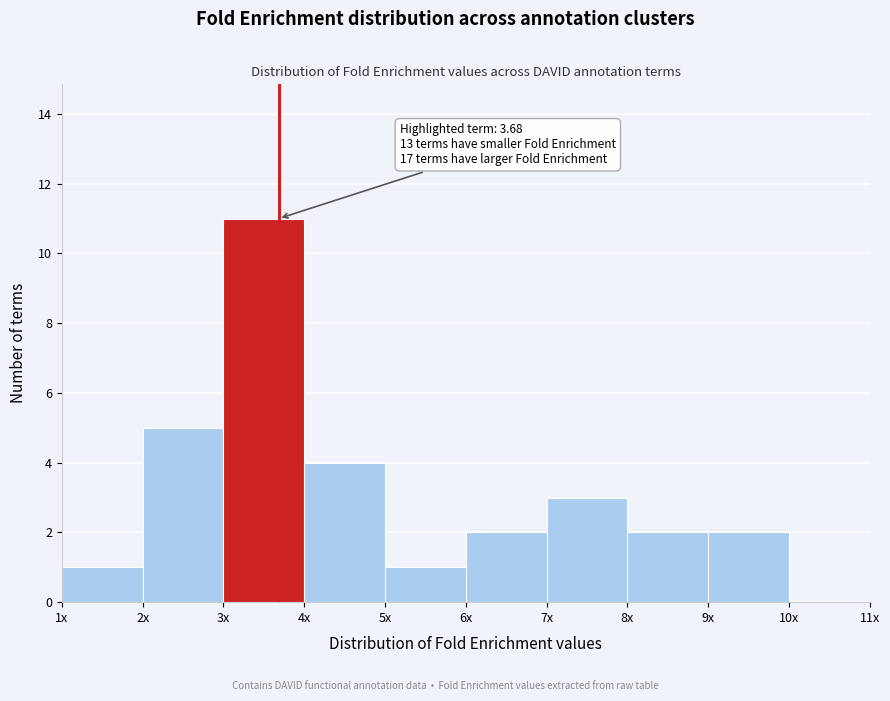

Reading left to right, transcribe all the data shown in this chart.

1x=1	2x=5	3x=11	4x=4	5x=1	6x=2	7x=3	8x=2	9x=2	10x=0